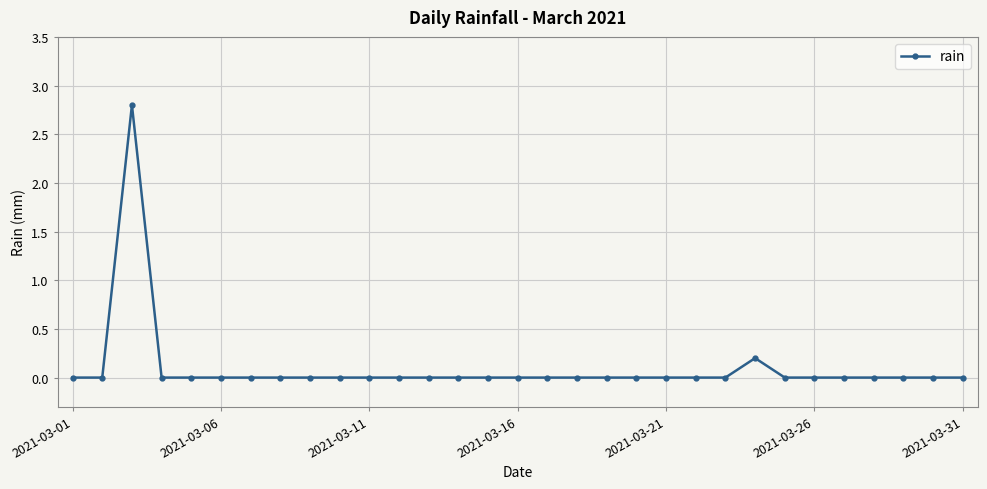

What is the greatest value displayed?

2.8